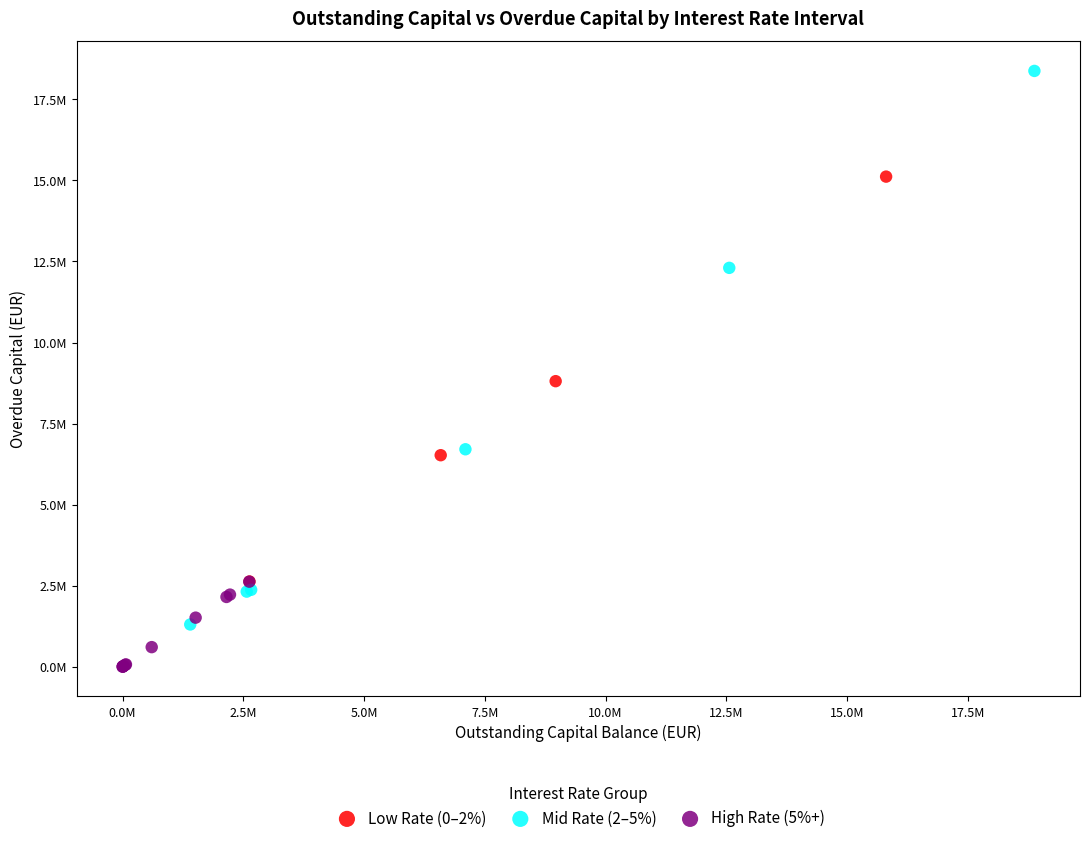

Which series contains the highest Y value?

Mid Rate (2–5%)